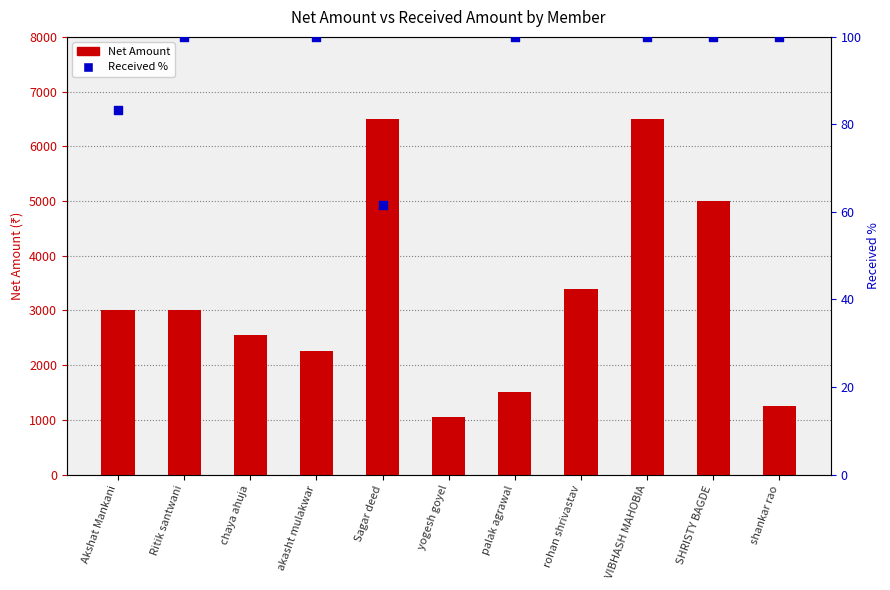

Which series has the largest Y range (max minus min)?

Net Amount